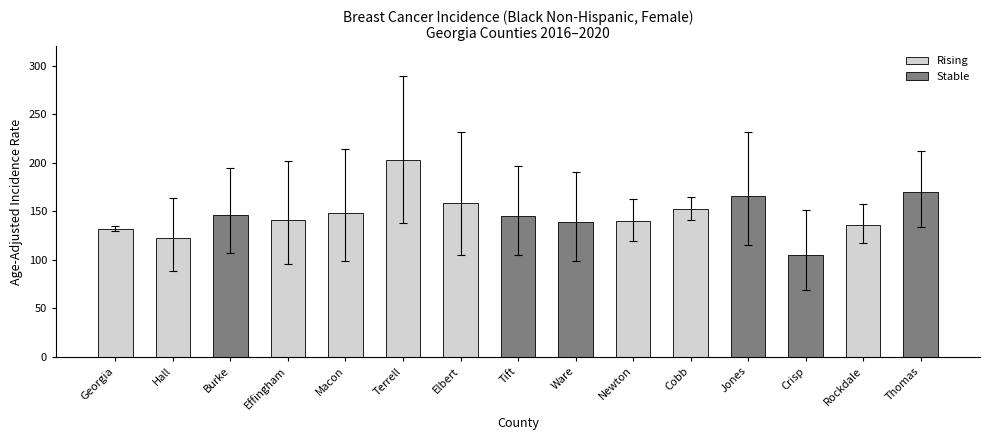

What is the change in value from Hall to Elbert?

+36.5